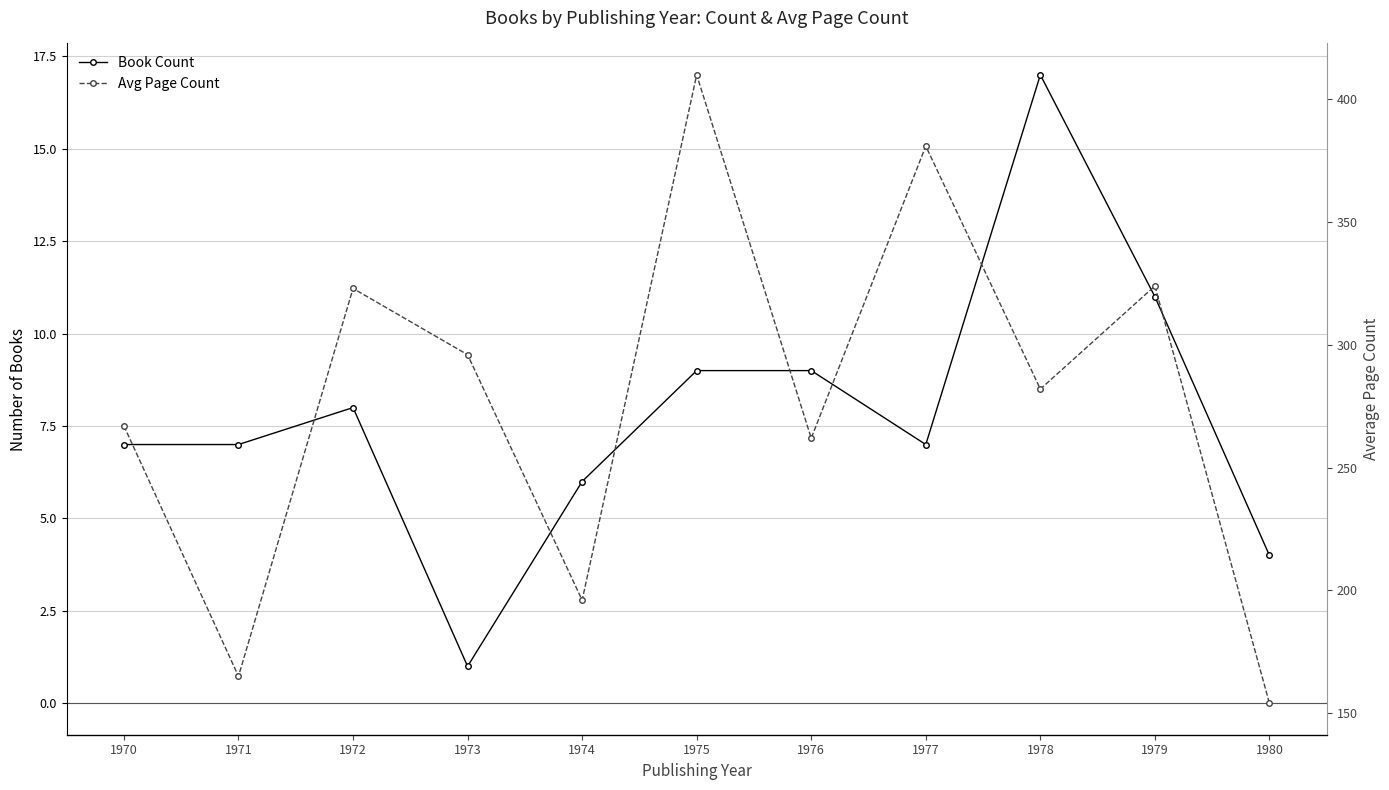

What are all the series names shown in the legend?

Book Count, Avg Page Count